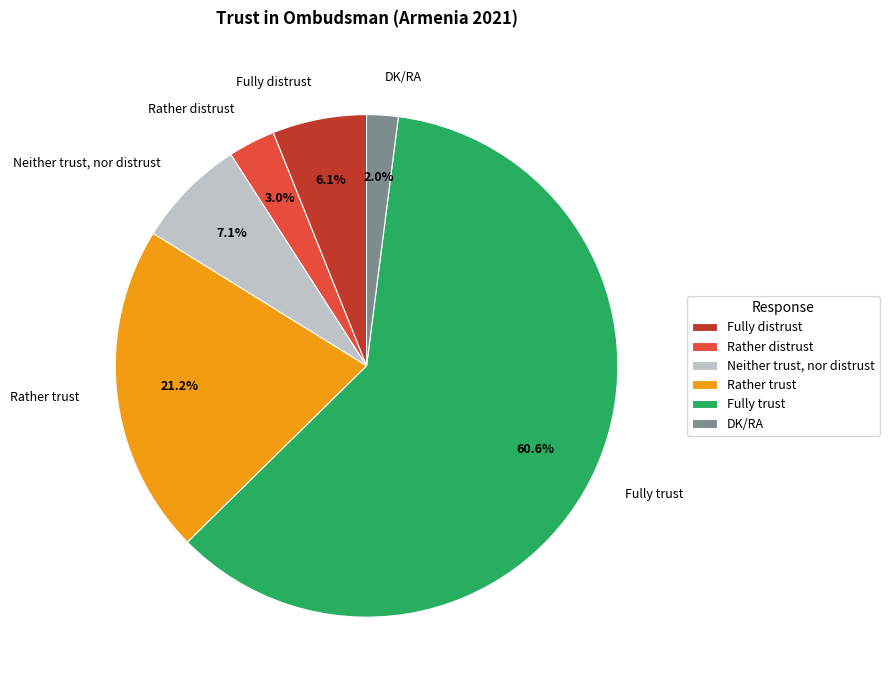

Count the number of slices in the pie.

6